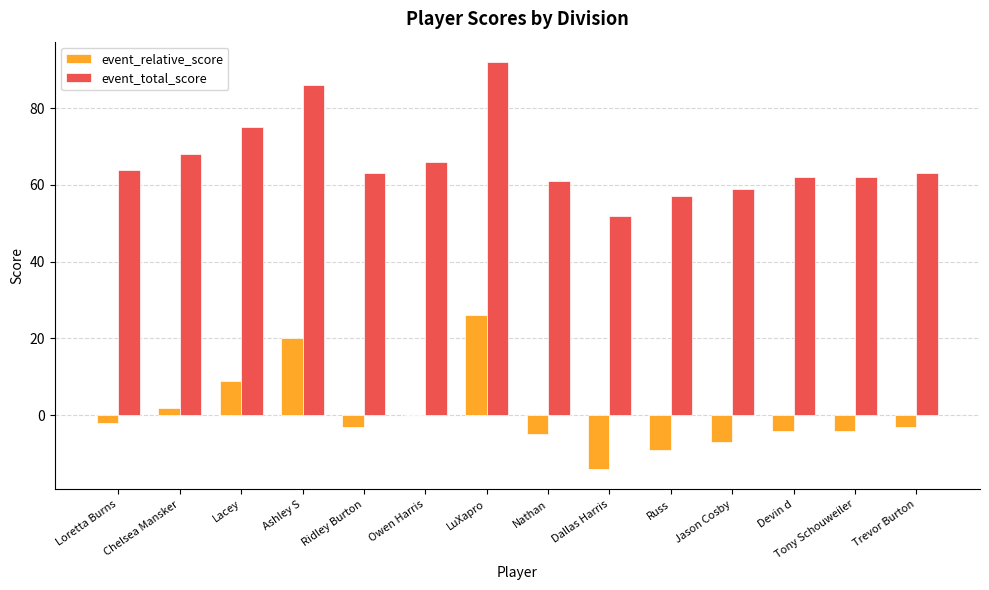

Reading right to left, list all the values displayed in this chart.

event_relative_score: -3	-4	-4	-7	-9	-14	-5	26	0	-3	20	9	2	-2
event_total_score: 63	62	62	59	57	52	61	92	66	63	86	75	68	64